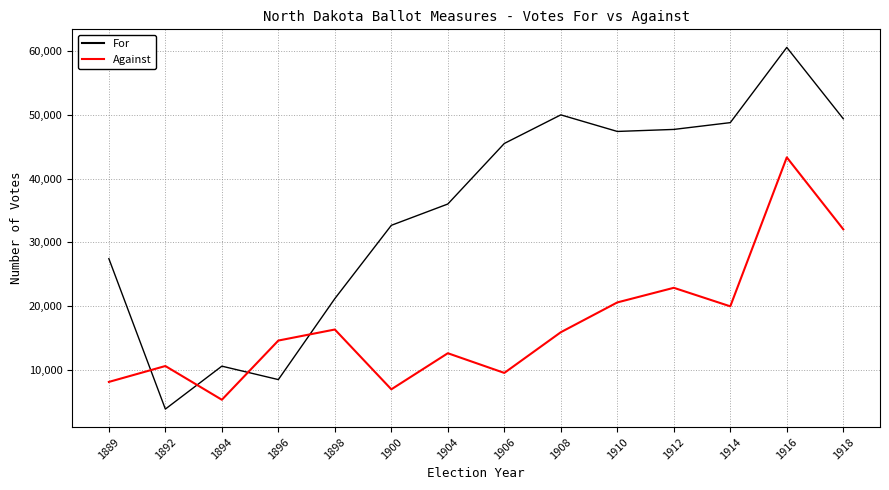

At which category does For reach its first local valley?

1892